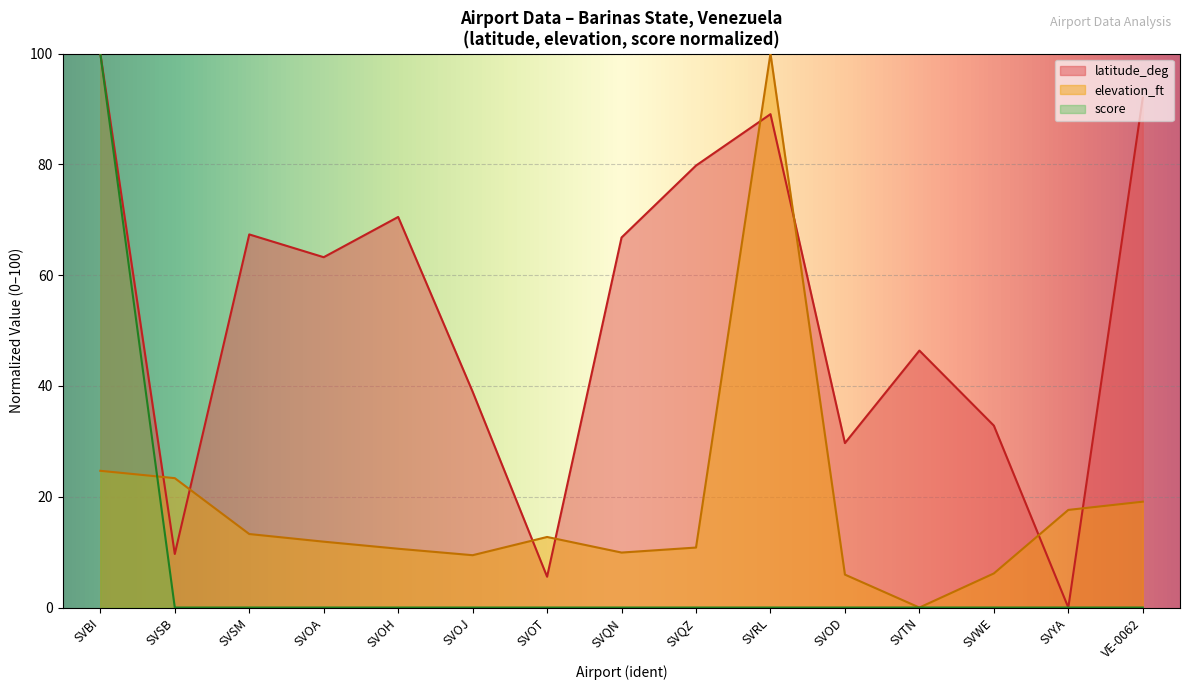

Is it true that latitude_deg equals 46.4 at SVTN?

True